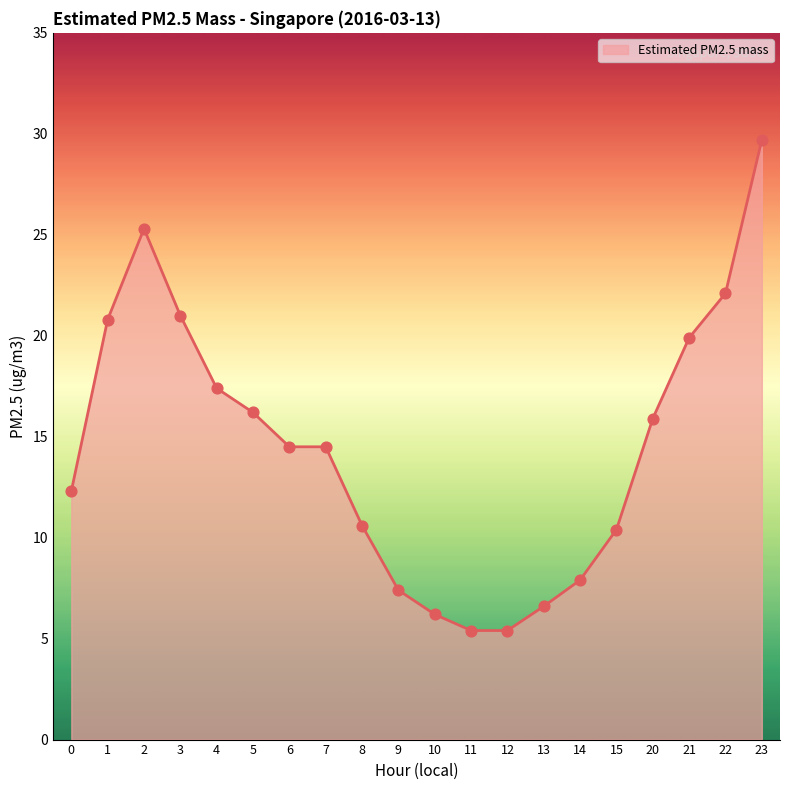

What is the change in value from 6 to 20?

+1.4